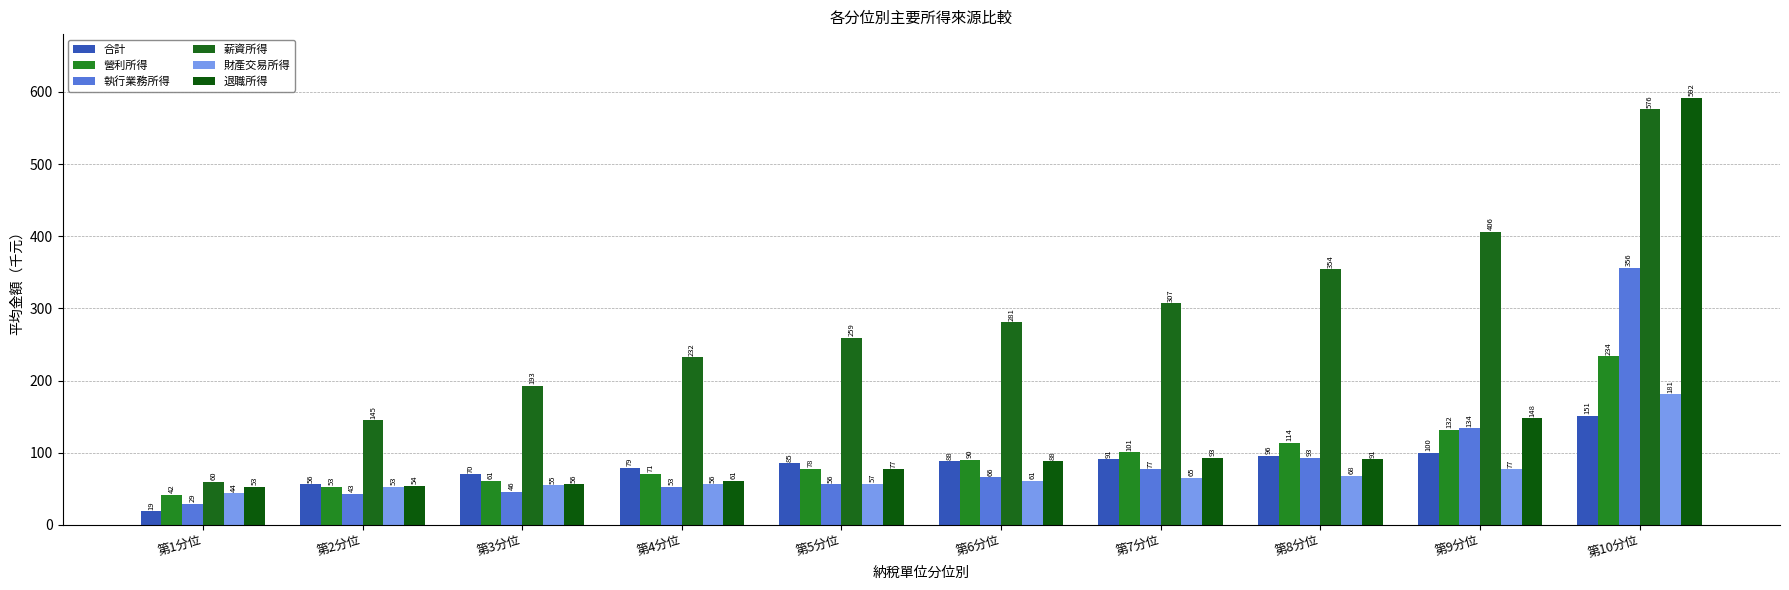

What is the sum of the 退職所得 values at 第9分位 and 第10分位?

740